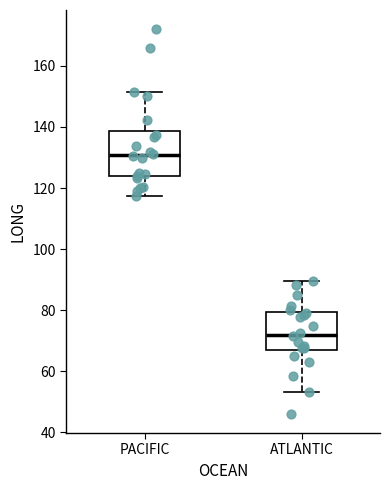

Which box has the highest median line?

PACIFIC